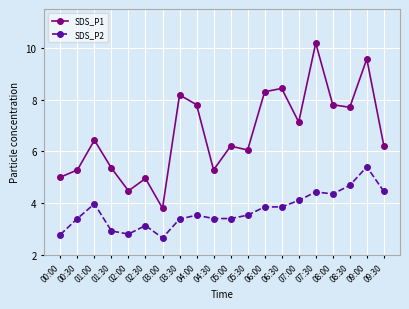

True or false: SDS_P1 has a value of 8.4 at 06:30.

True